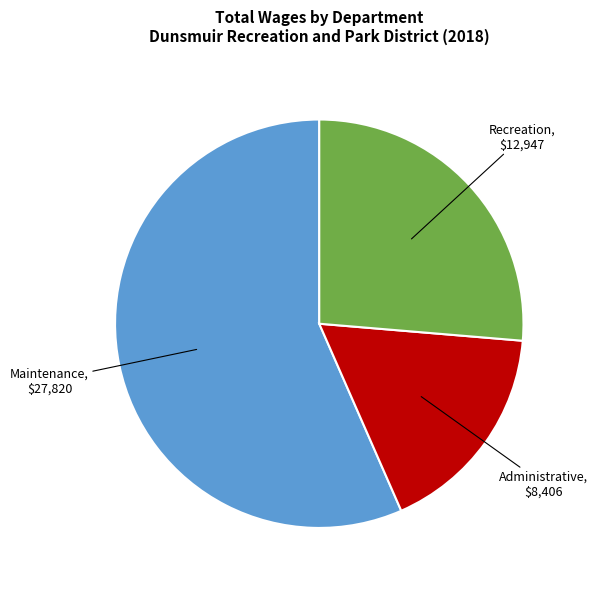

Does any single category account for the majority?

Yes